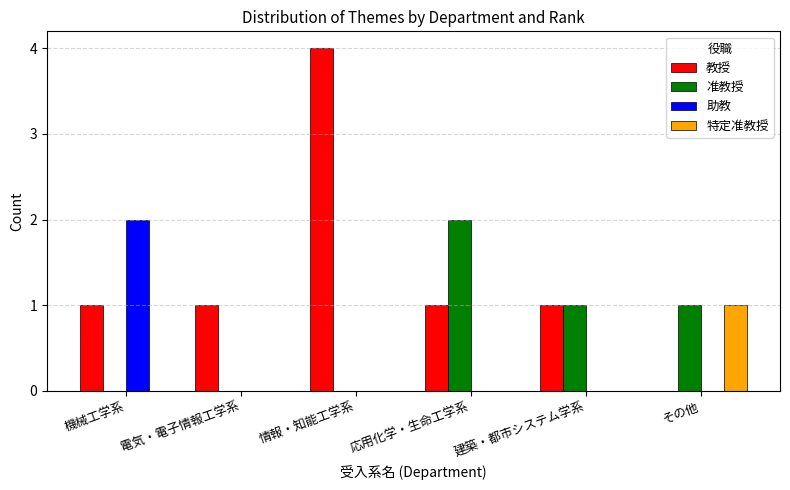

How many groups of bars are there?

6